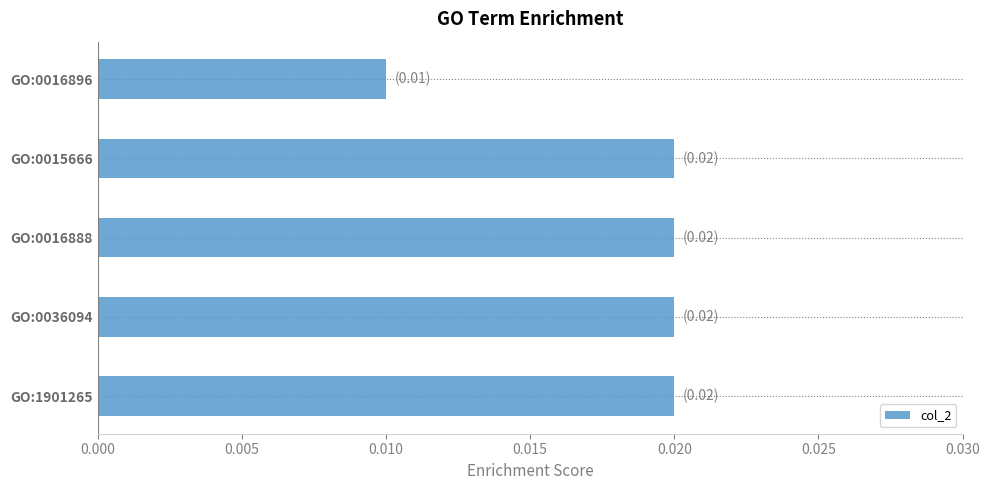

Count the values in the range 0 to 1.

5